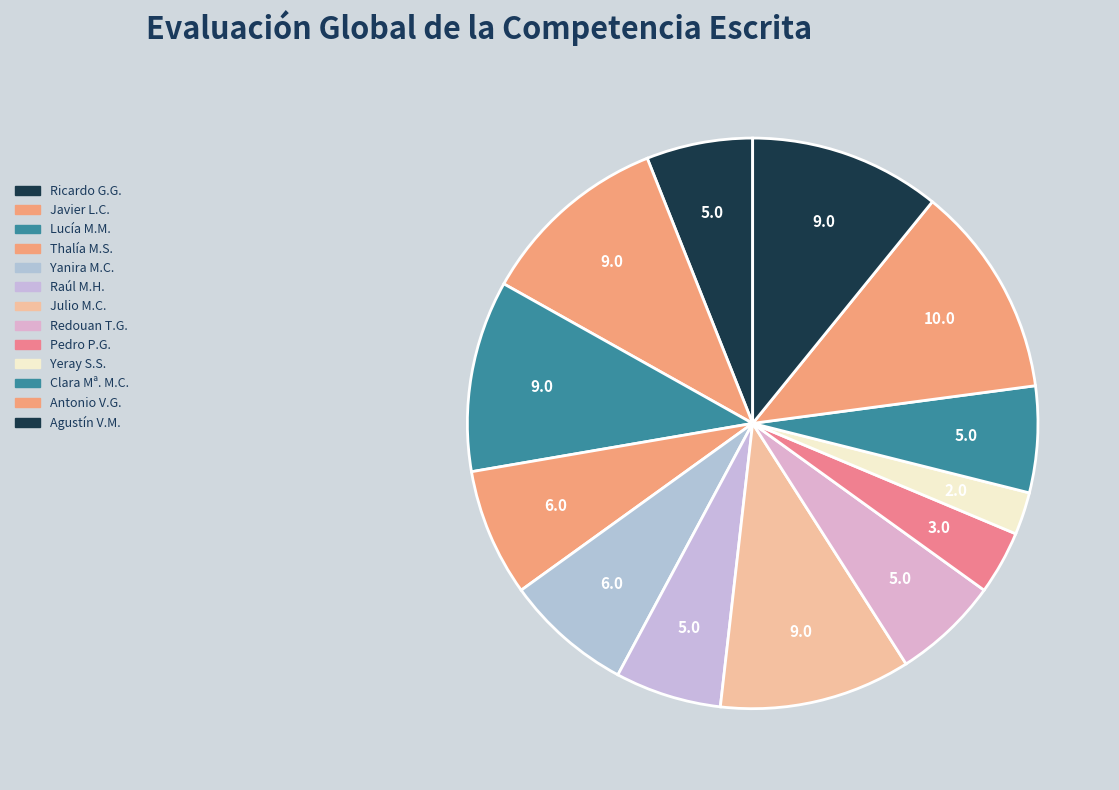

To the nearest percent, what is the difference between the largest and smallest slice percentages?

10%